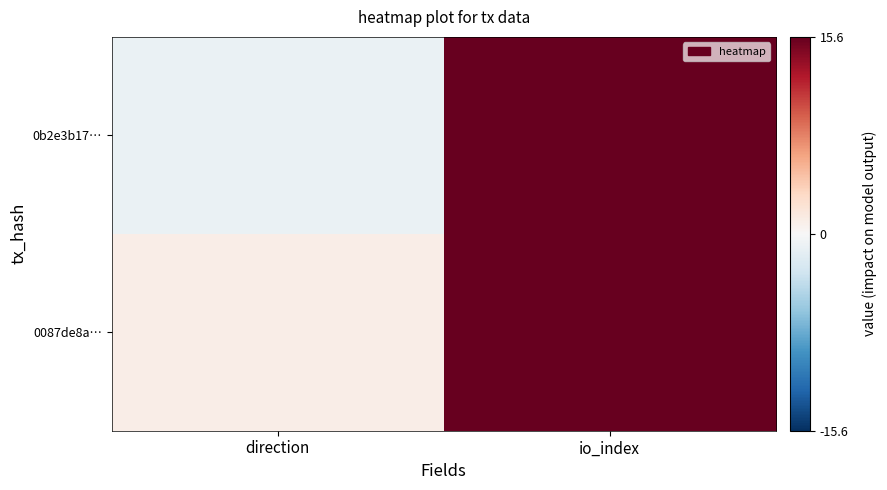

Reading right to left, extract all data points from this chart.

0b2e3b17…: io_index=85	direction=-1
0087de8a…: io_index=18	direction=1